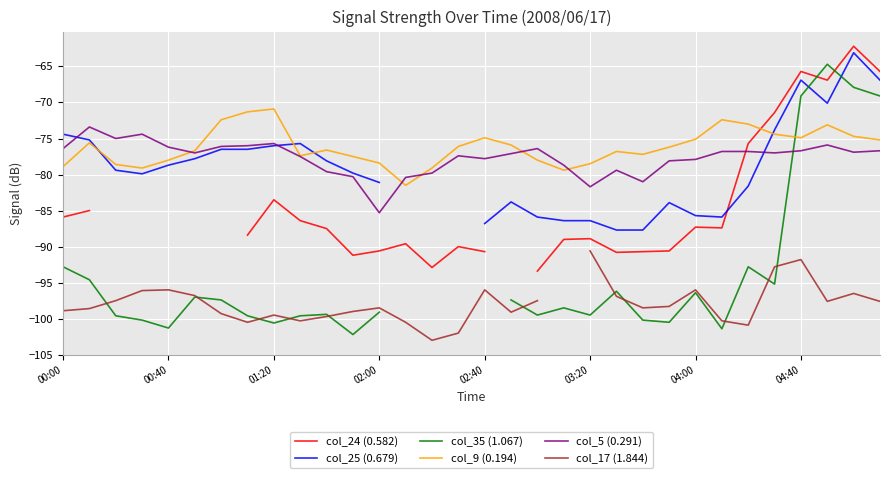

True or false: col_24 (0.582) has a value of -92.9 at 14.

True